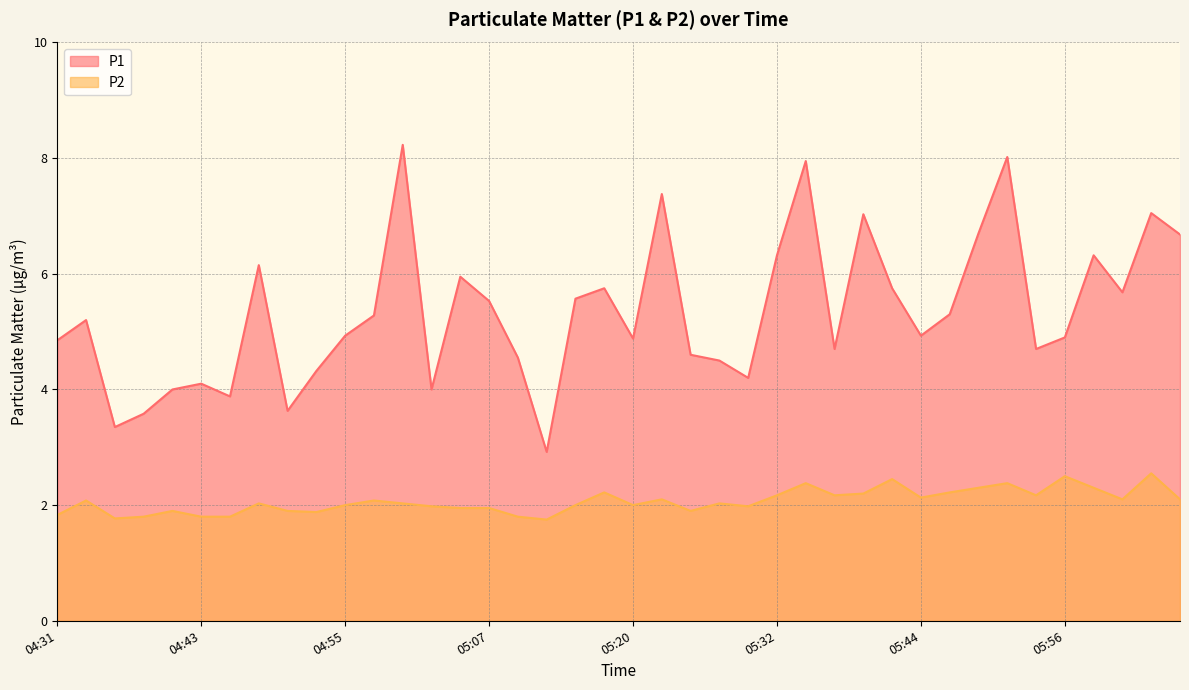

Reading left to right, list all the values displayed in this chart.

P1: 04:31=4.8	04:33=5.2	04:36=3.4	04:38=3.6	04:41=4.0	04:43=4.1	04:46=3.9	04:48=6.2	04:50=3.6	04:53=4.3	04:55=4.9	04:58=5.3	05:00=8.2	05:03=4.0	05:05=6.0	05:07=5.5	05:10=4.5	05:12=2.9	05:15=5.6	05:17=5.8	05:20=4.9	05:22=7.4	05:25=4.6	05:27=4.5	05:29=4.2	05:32=6.3	05:34=8.0	05:37=4.7	05:39=7.0	05:42=5.8	05:44=4.9	05:46=5.3	05:49=6.7	05:51=8.0	05:54=4.7	05:56=4.9	05:59=6.3	06:01=5.7	06:03=7.0	06:06=6.7
P2: 04:31=1.8	04:33=2.1	04:36=1.8	04:38=1.8	04:41=1.9	04:43=1.8	04:46=1.8	04:48=2.0	04:50=1.9	04:53=1.9	04:55=2.0	04:58=2.1	05:00=2.0	05:03=2.0	05:05=1.9	05:07=1.9	05:10=1.8	05:12=1.8	05:15=2.0	05:17=2.2	05:20=2.0	05:22=2.1	05:25=1.9	05:27=2.0	05:29=2.0	05:32=2.2	05:34=2.4	05:37=2.2	05:39=2.2	05:42=2.5	05:44=2.1	05:46=2.2	05:49=2.3	05:51=2.4	05:54=2.2	05:56=2.5	05:59=2.3	06:01=2.1	06:03=2.5	06:06=2.1